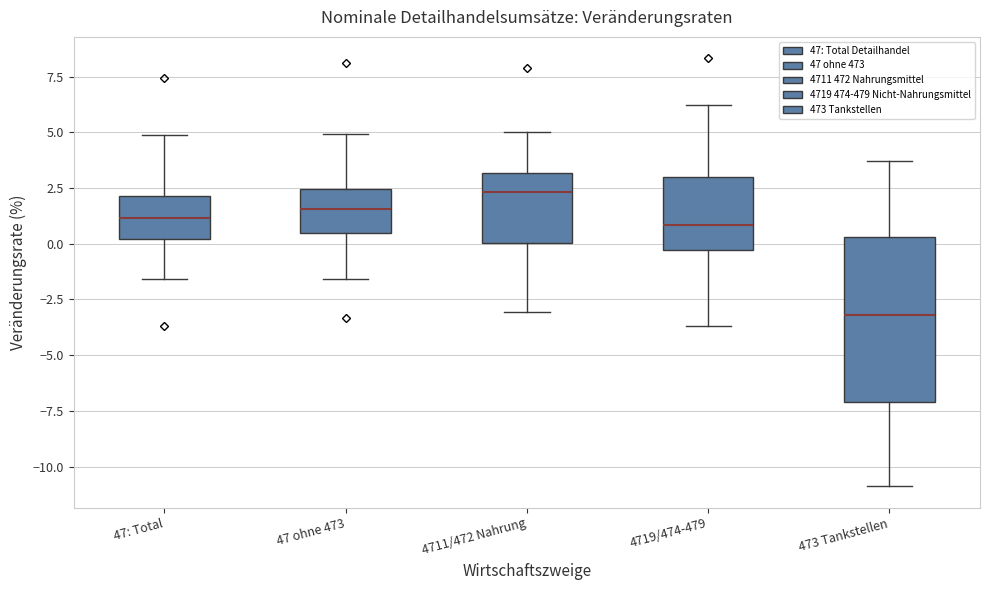

Which box is the tallest, from its lower edge to its upper edge?

473 Tankstellen